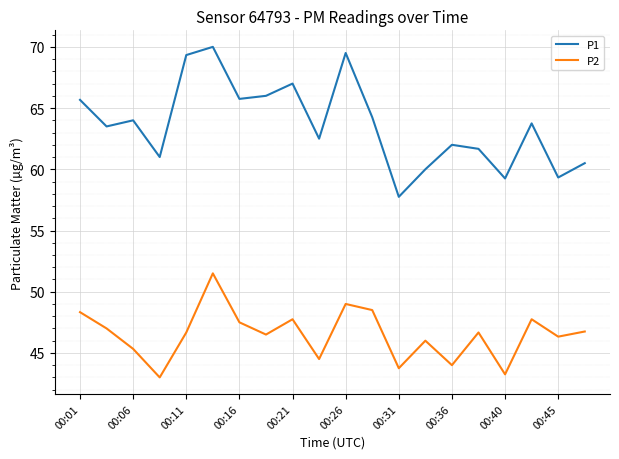

How many categories are shown in the chart?

20